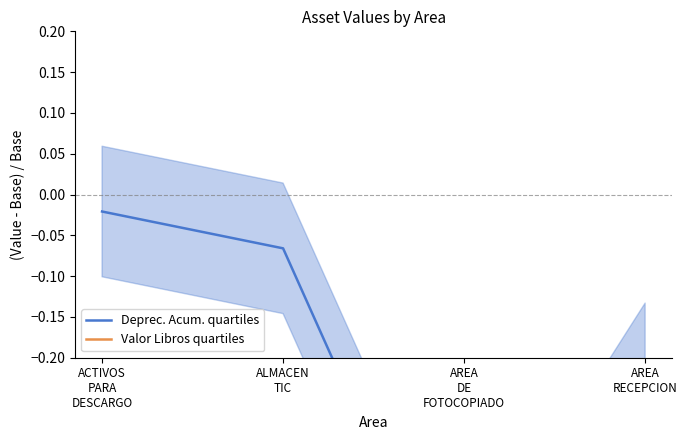

At ACTIVOS
PARA
DESCARGO, list the series in order from largest to smallest.

Deprec. Acum. quartiles, Valor Libros quartiles